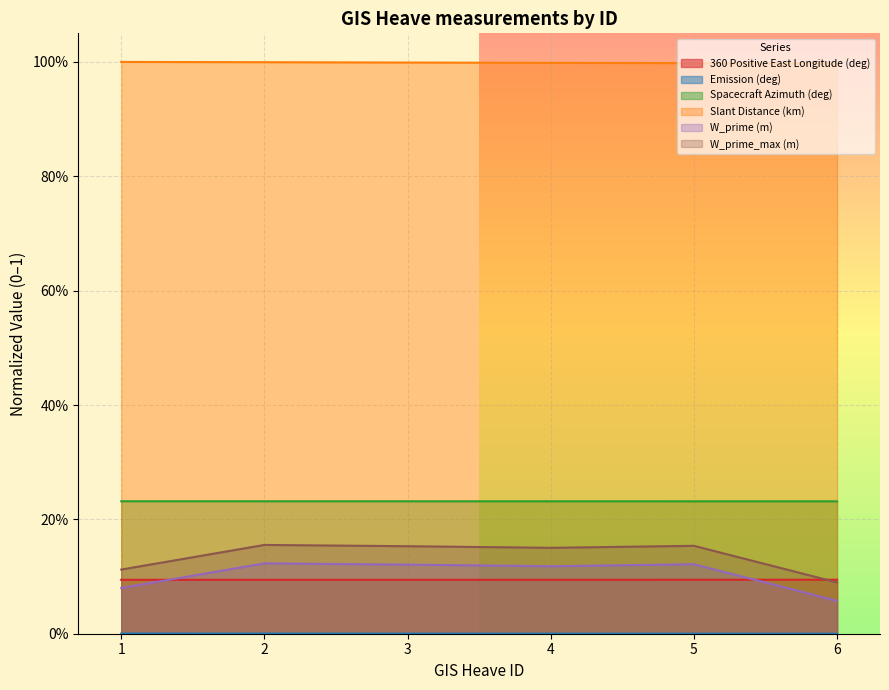

What is the maximum value shown in the chart?

1.0